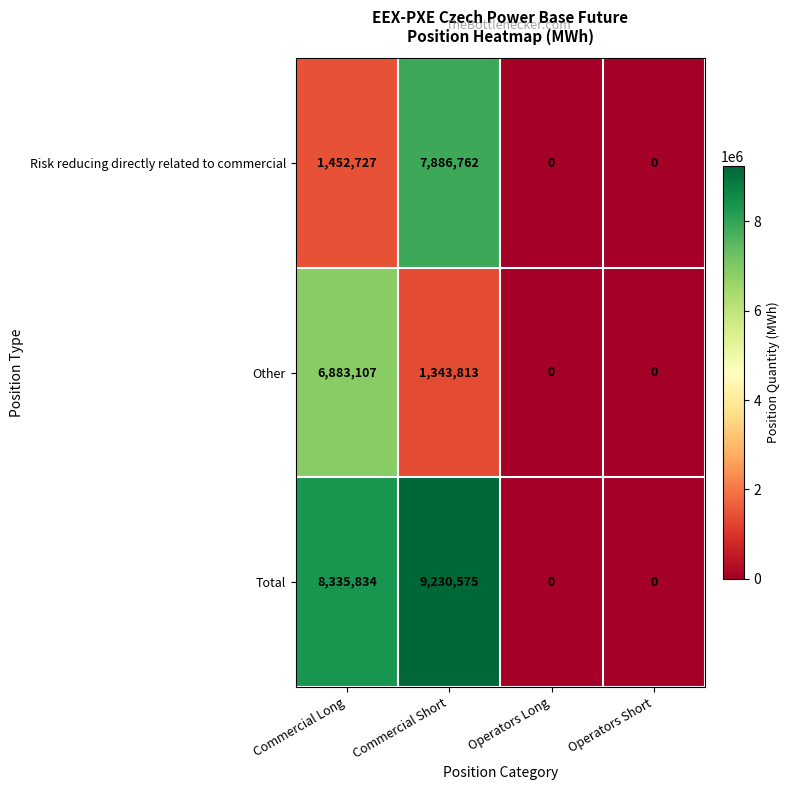

At which category is the sum across all series the highest?

Commercial Short